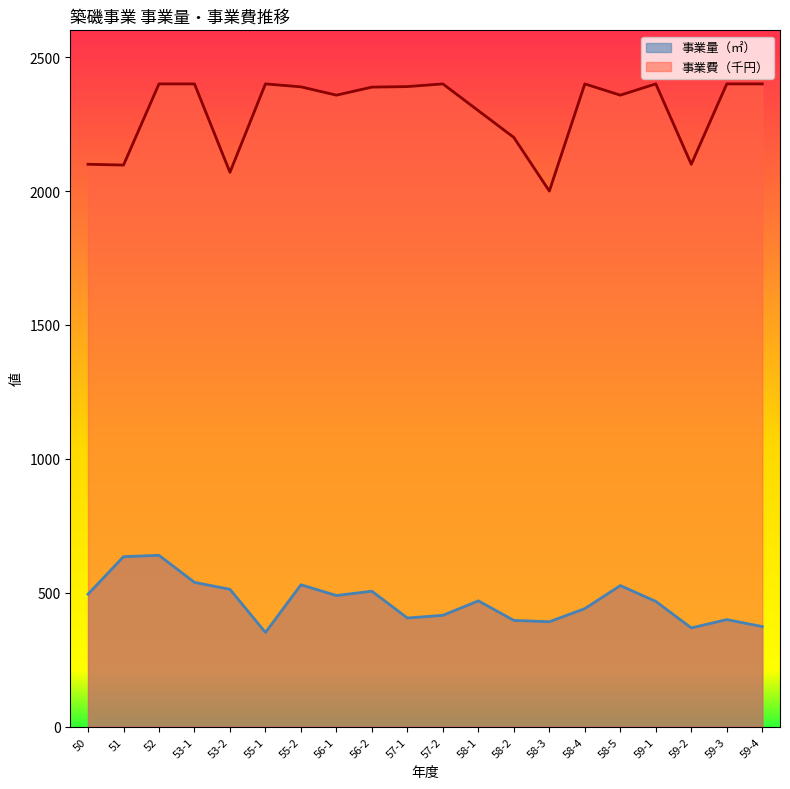

How many lines are shown in the chart?

2